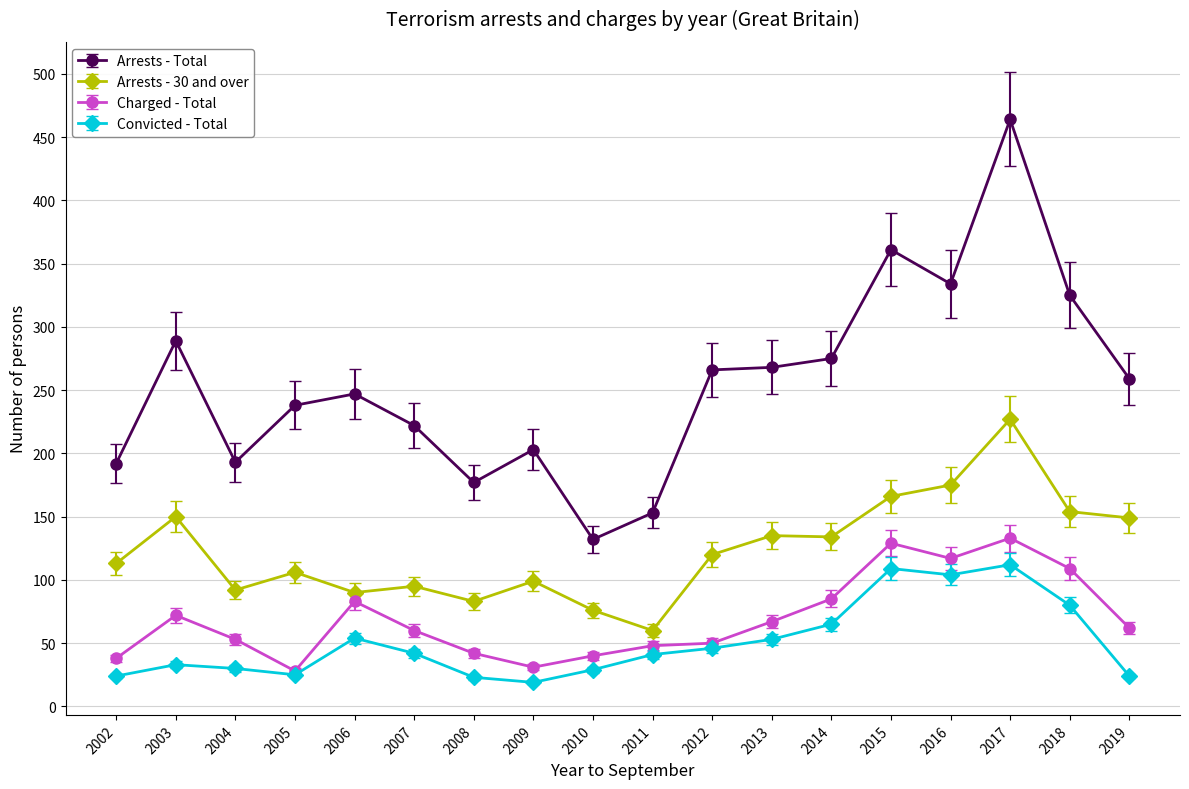

True or false: Convicted - Total and Arrests - 30 and over intersect in this chart.

False